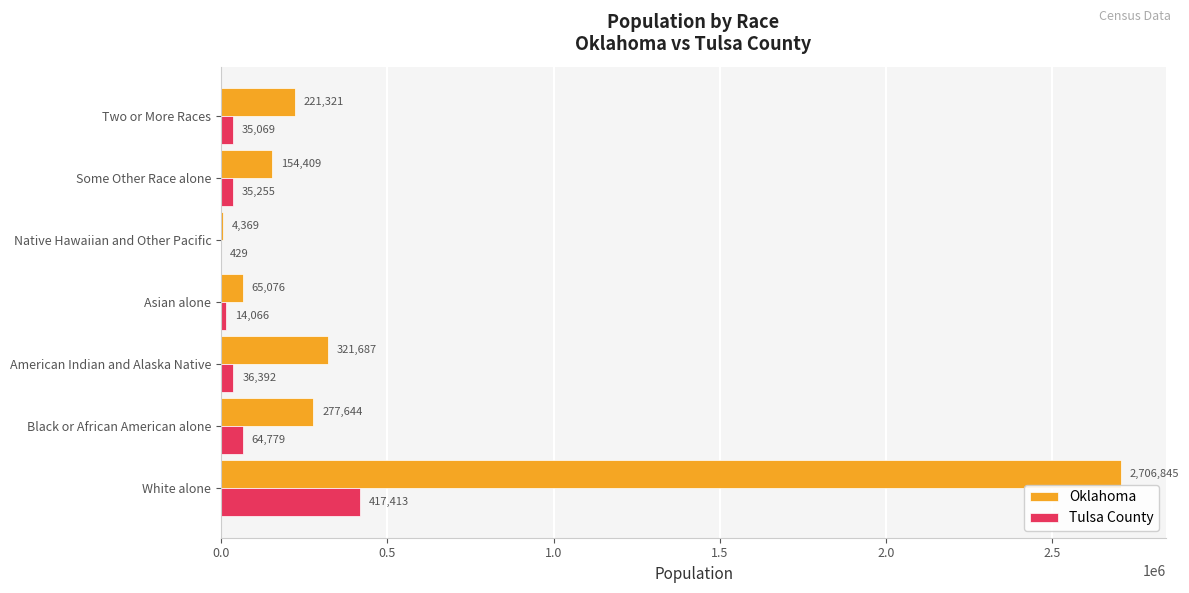

Is the value of Oklahoma at Some Other Race alone greater than the value of Tulsa County at Asian alone?

Yes